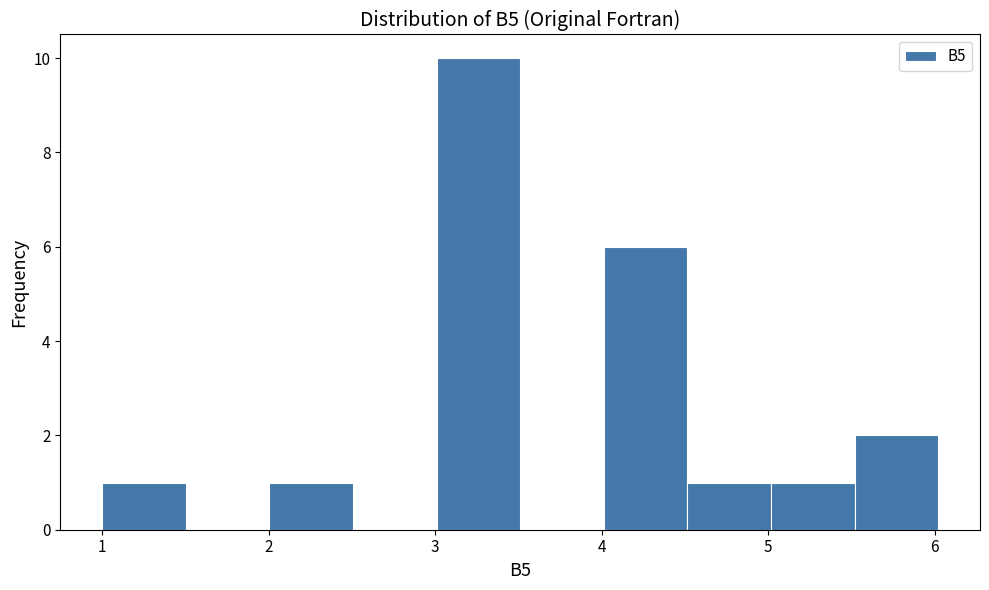

Reading left to right, transcribe this chart: for each bar, give the range it covers on the x-axis and its height. Neither the bar edges nor the heights are printed on the chart, so give them approximately, as read against the axes.

1.0 to 1.5: 1
1.5 to 2.0: 0
2.0 to 2.5: 1
2.5 to 3.0: 0
3.0 to 3.5: 10
3.5 to 4.0: 0
4.0 to 4.5: 6
4.5 to 5.0: 1
5.0 to 5.5: 1
5.5 to 6.0: 2